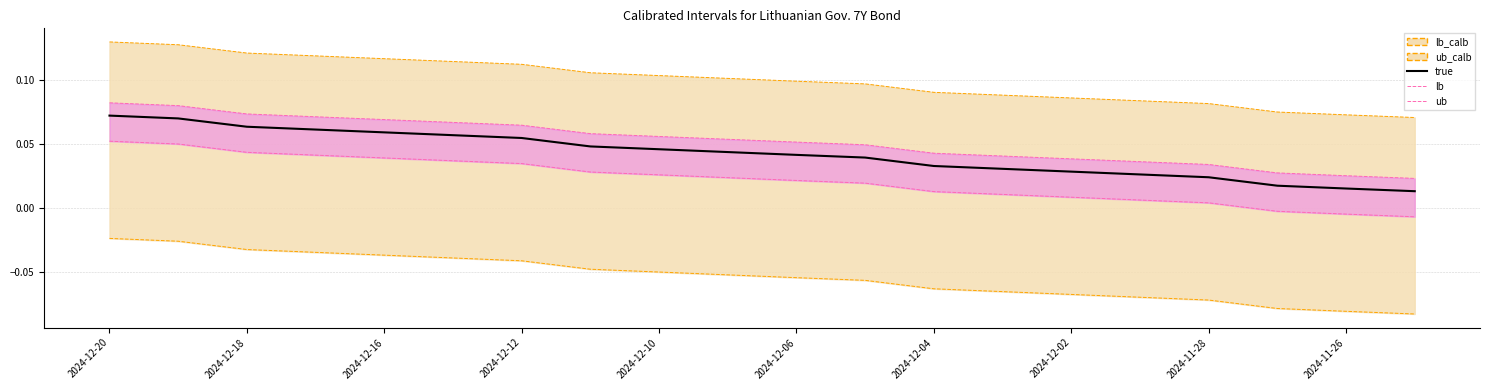

What is the difference between the maximum and minimum values in the true series?

0.1